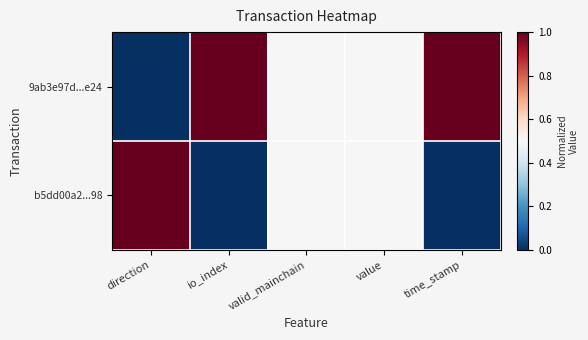

Rank the series by their average value, from lowest to highest.

b5dd00a2...98, 9ab3e97d...e24